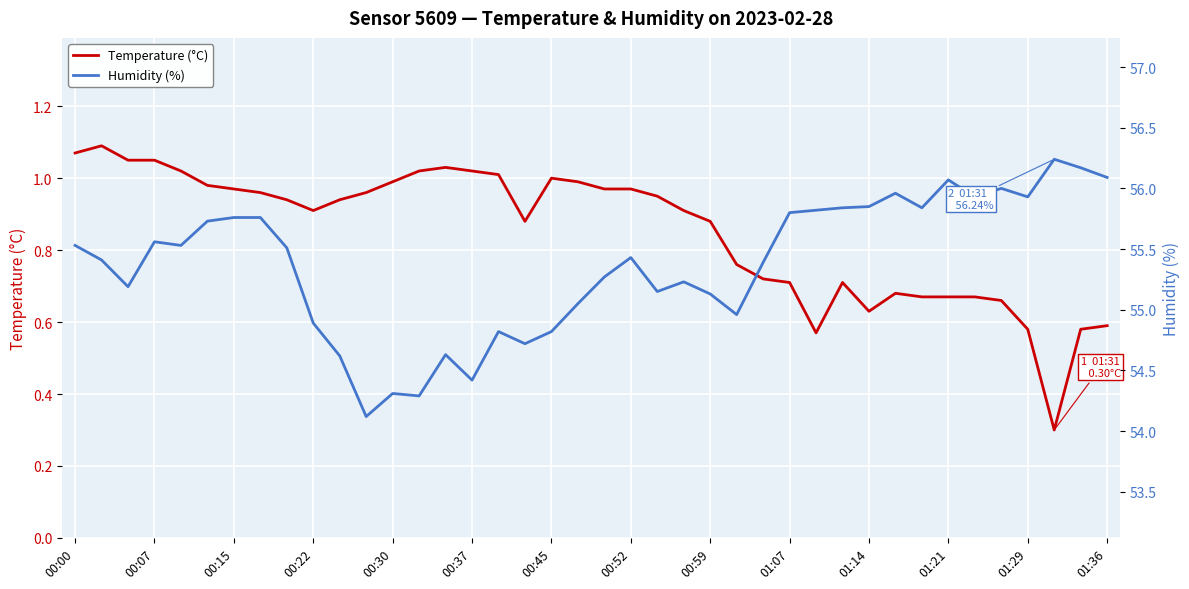

How many values in the Humidity (%) series are below 55?

11